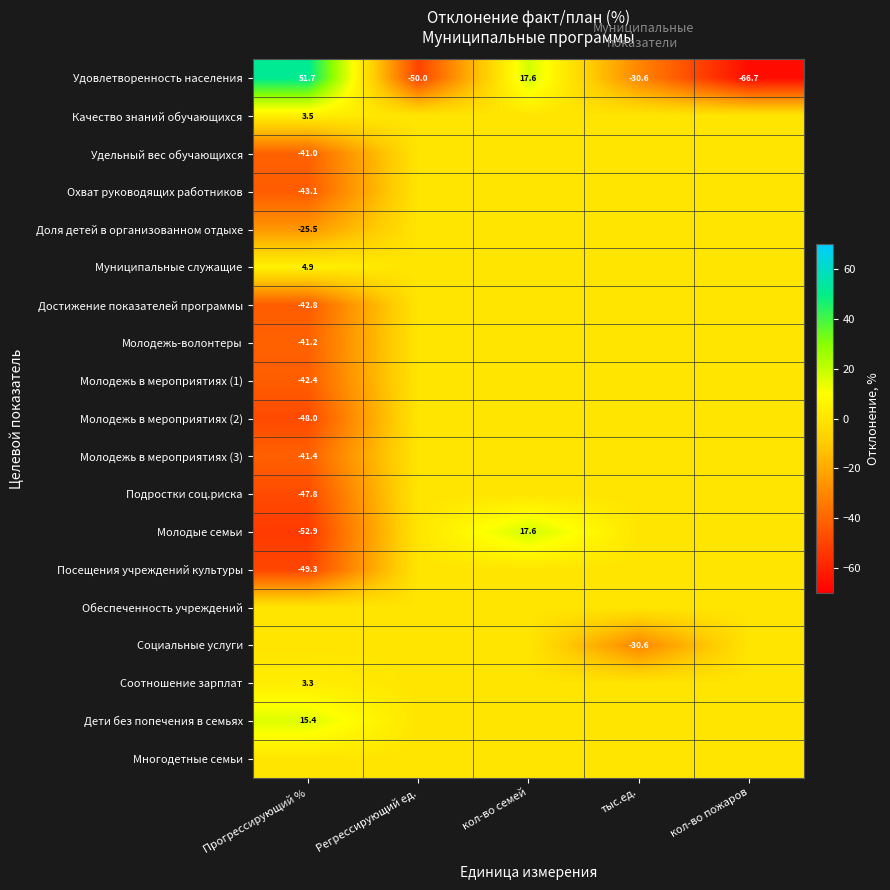

How many data points does each series have?

5